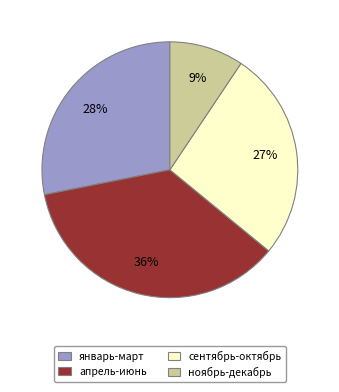

How many segments does this pie chart have?

4